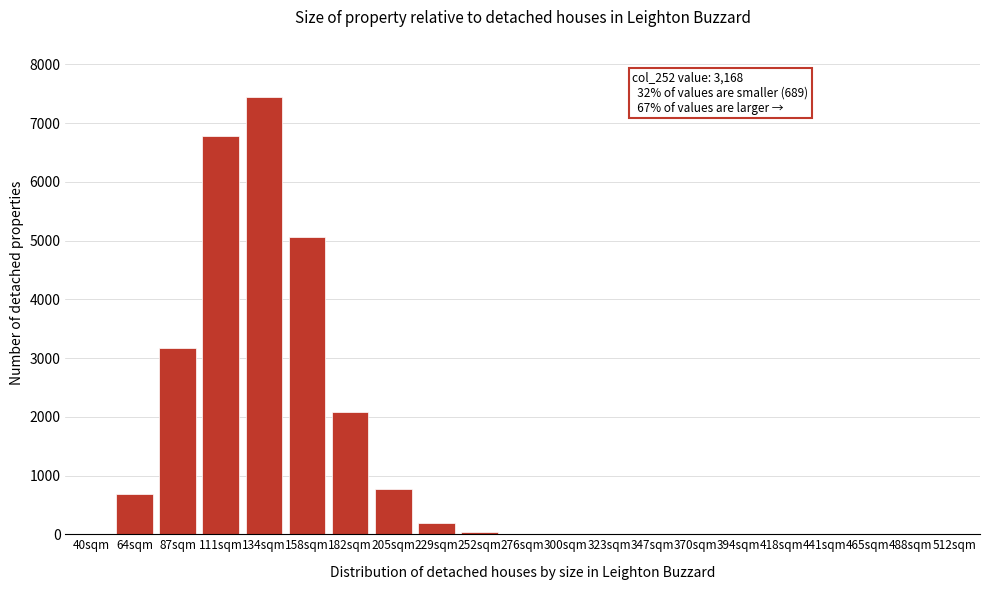

At which label is the value closest to 3722?

87sqm